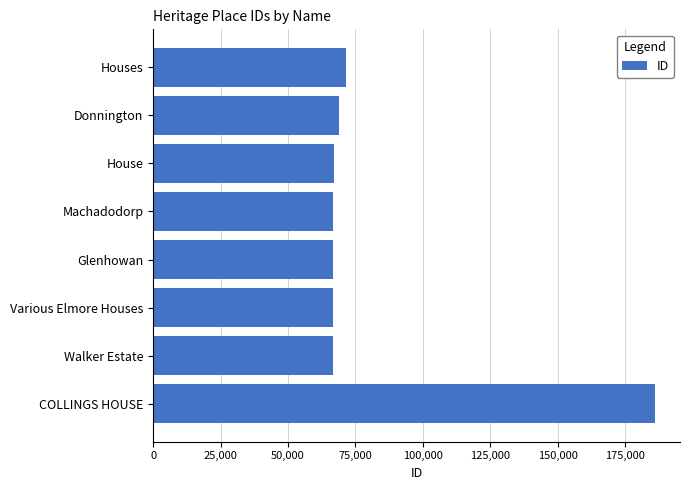

What is the change in value from Machadodorp to Houses?

+4835